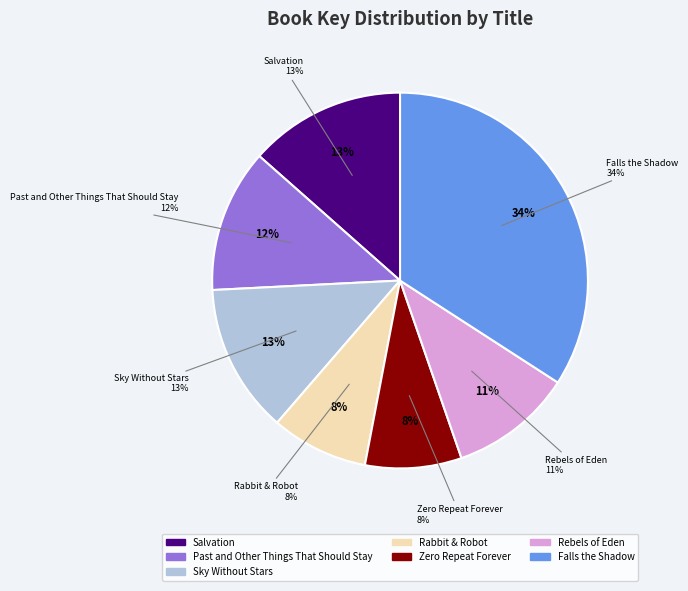

Between Rebels of Eden and Past and Other Things That Should Stay, which is larger?

Past and Other Things That Should Stay